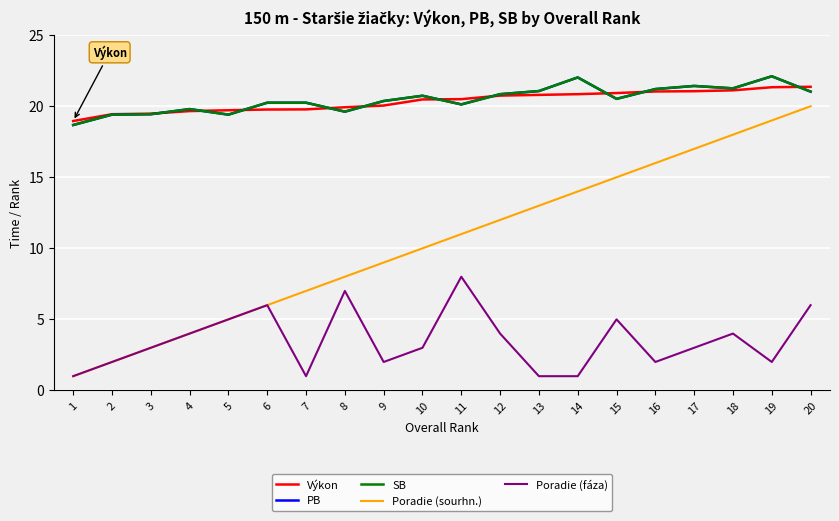

Does the chart have visible grid lines?

Yes